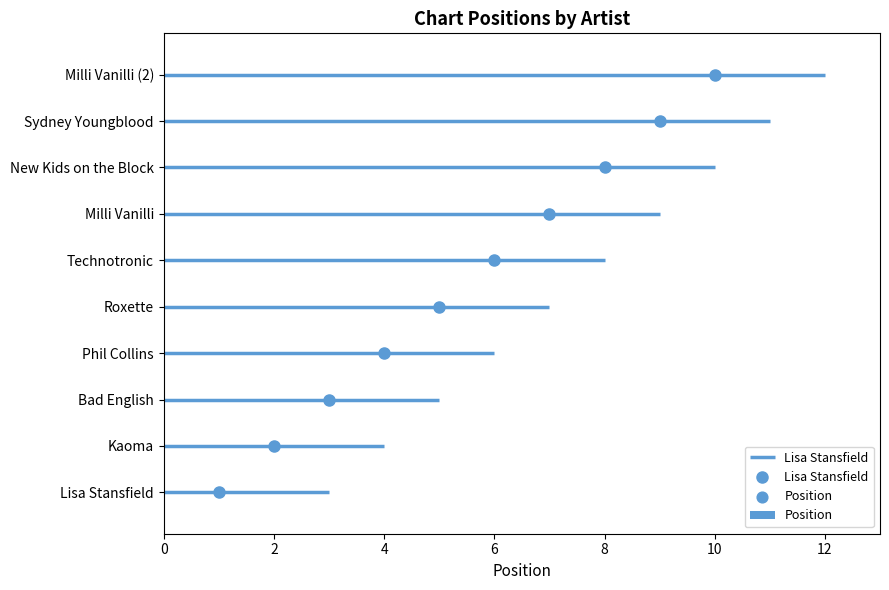

What is the ratio of the value at New Kids on the Block to the value at Milli Vanilli?

1.1